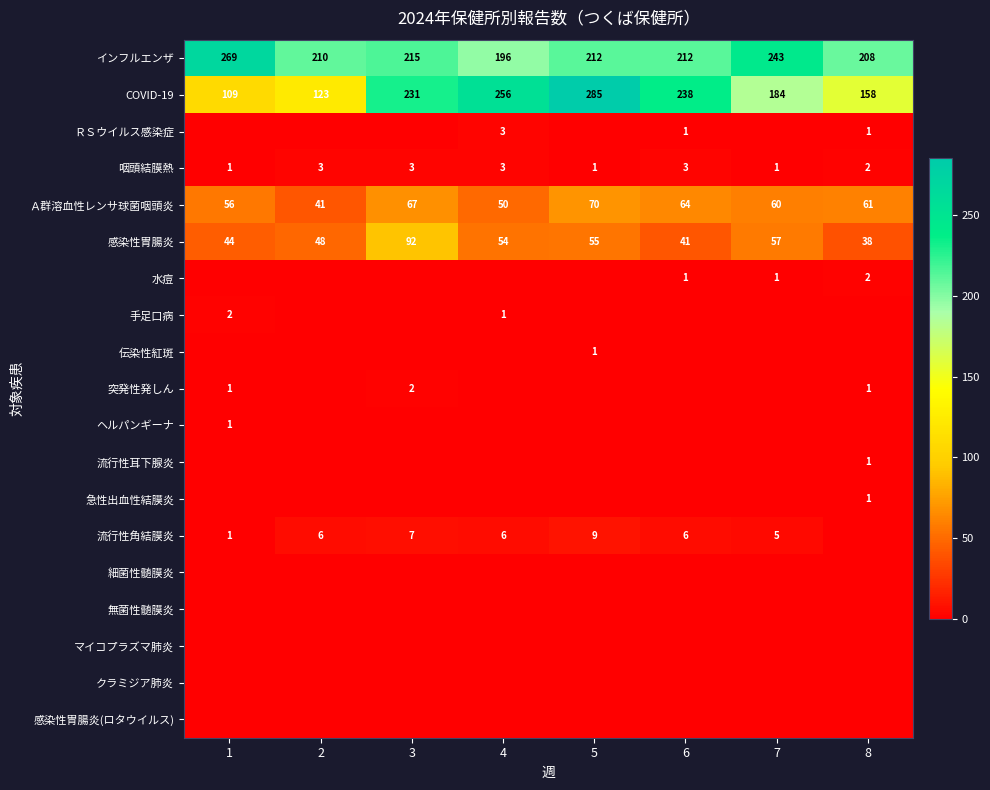

Is it true that Ａ群溶血性レンサ球菌咽頭炎 equals 50 at 4?

True